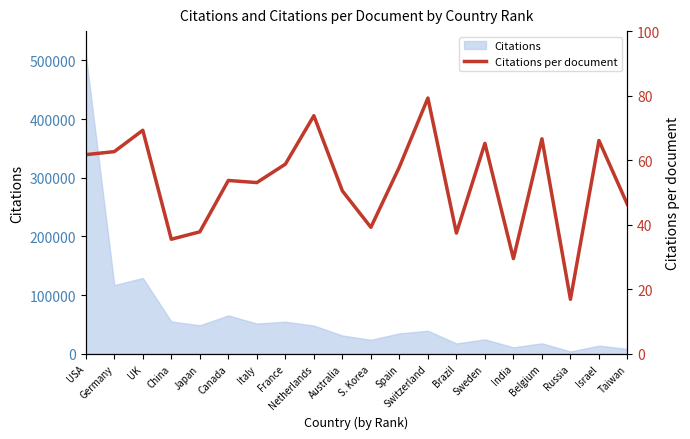

Which category has the highest value across all series?

Switzerland